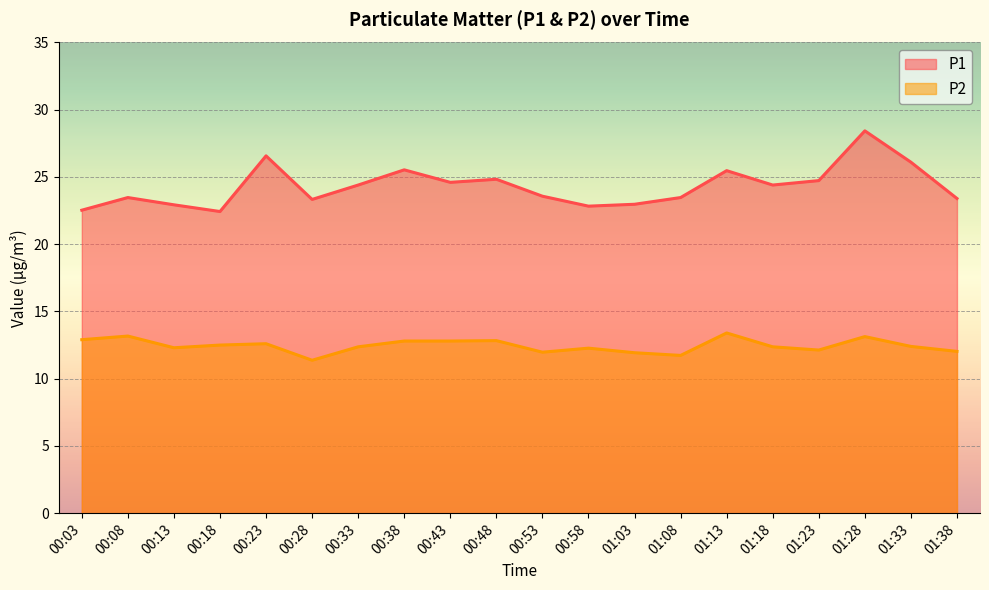

Which series has the widest spread of values?

P1